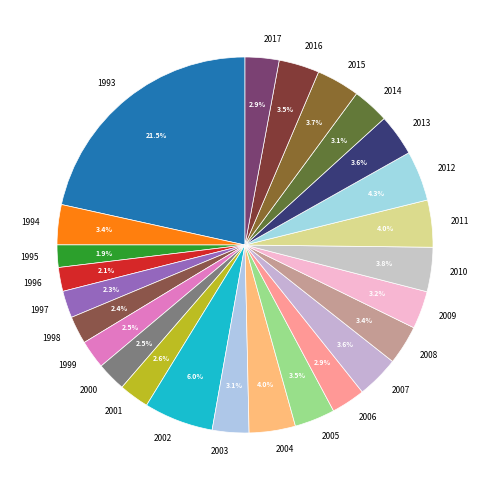

What is the largest slice in the pie chart?

1993